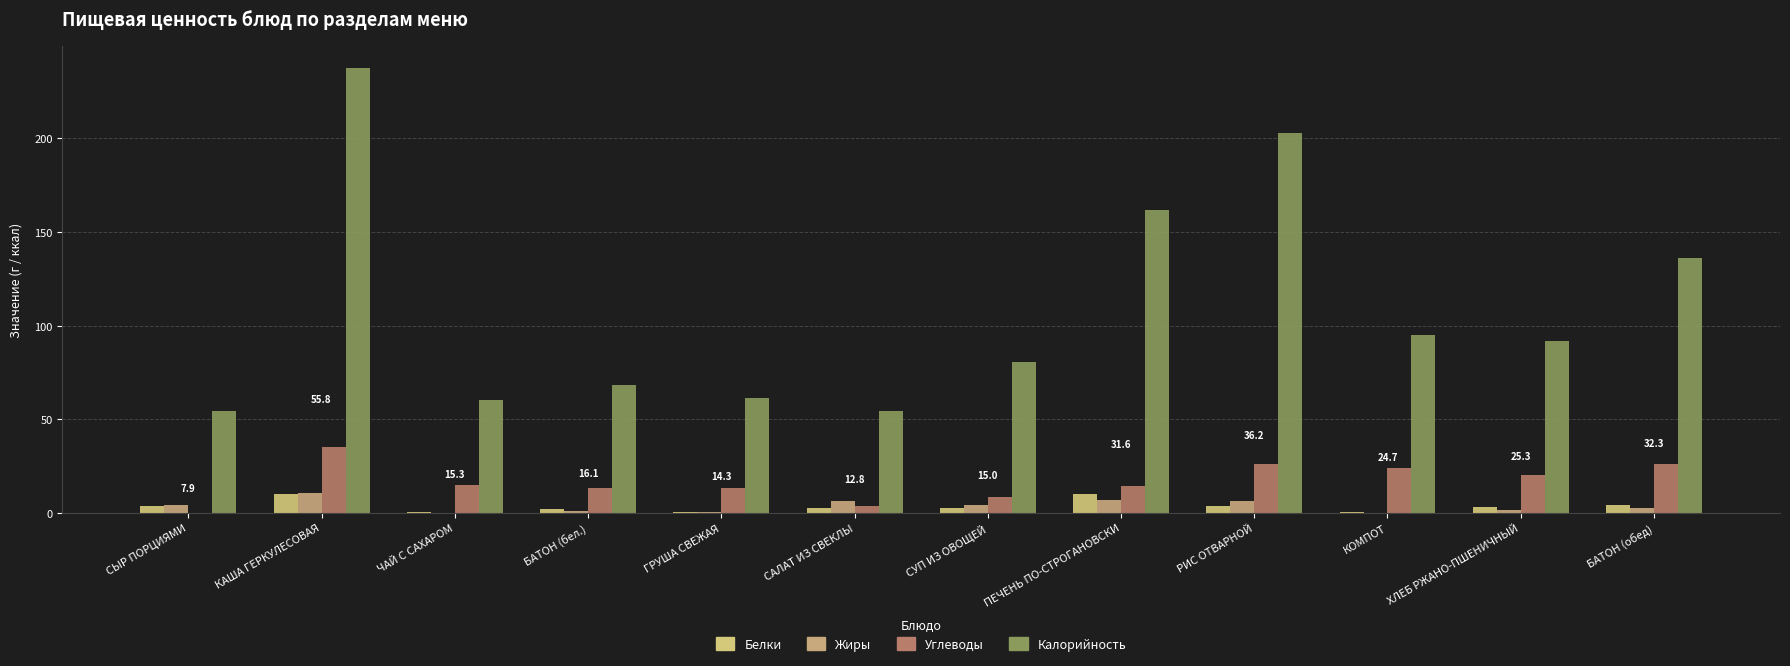

Reading left to right, extract all data points from this chart.

Белки: 3.5	10.3	0.2	2.0	0.5	2.7	2.5	10.3	3.7	0.5	3.2	4.0
Жиры: 4.4	10.4	0.1	1.2	0.4	6.5	4.1	7.1	6.3	0.1	1.7	2.3
Углеводы: 0.0	35.1	15.0	13.0	13.4	3.6	8.4	14.2	26.2	24.1	20.4	26.0
Калорийность: 54.5	237.5	60.0	68.0	61.1	54.4	80.8	161.9	203.0	95.2	92.0	136.0